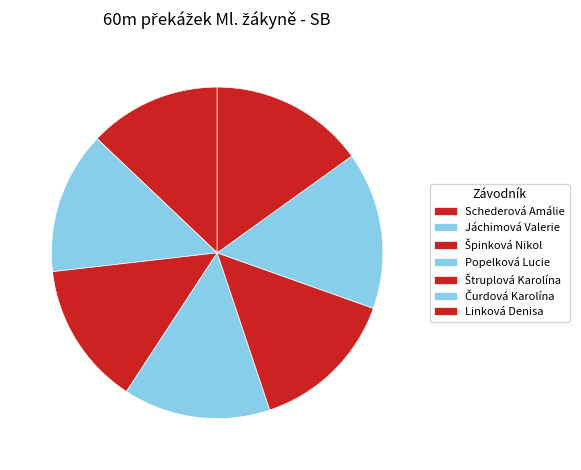

Approximately how many times larger is the value at Linková Denisa compared to Popelková Lucie?

1.1